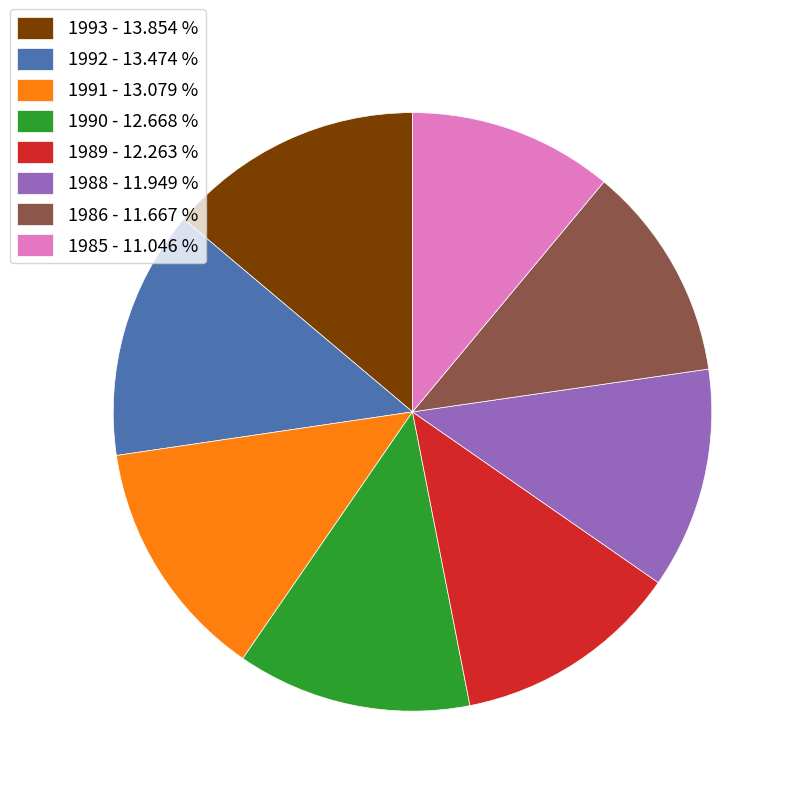

Is the sum of 1990 - 12.668 % and 1989 - 12.263 % greater than half?

No